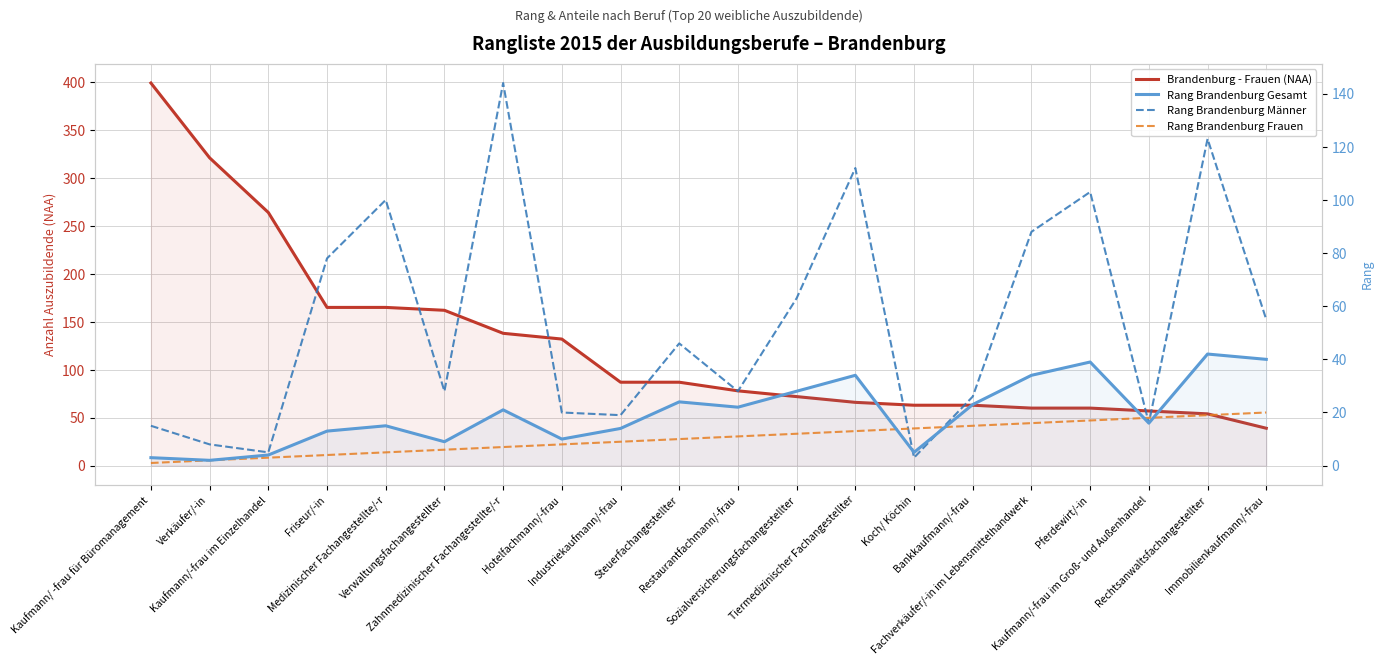

Between Kaufmann/-frau im Groß- und Außenhandel and Restaurantfachmann/-frau, which is larger?

Restaurantfachmann/-frau